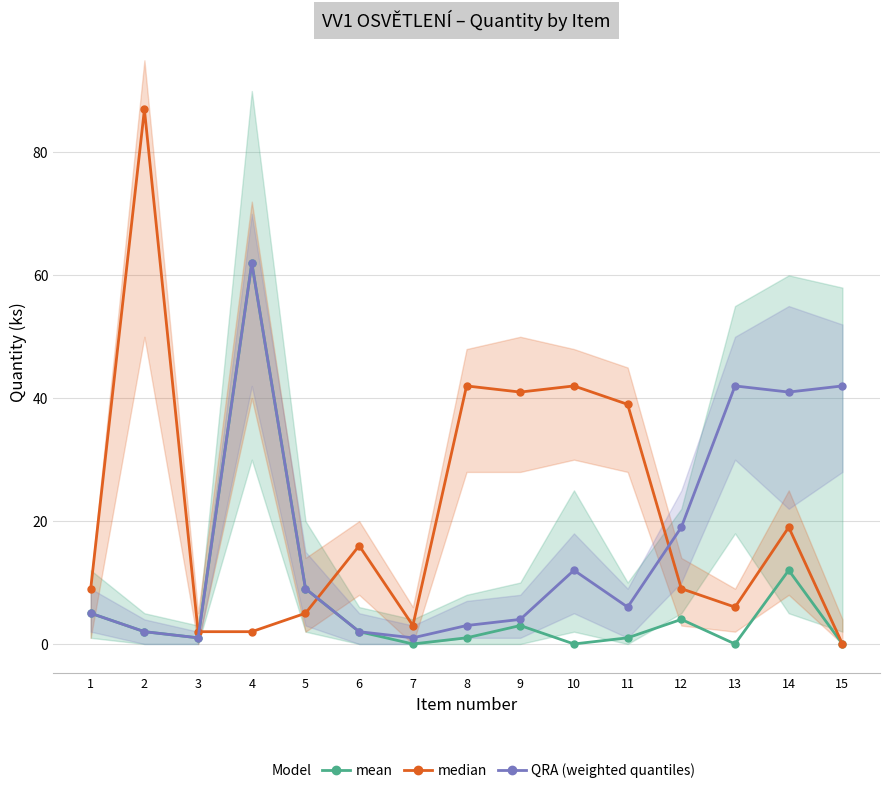

True or false: QRA (weighted quantiles) has more than 0 interior local peaks.

True